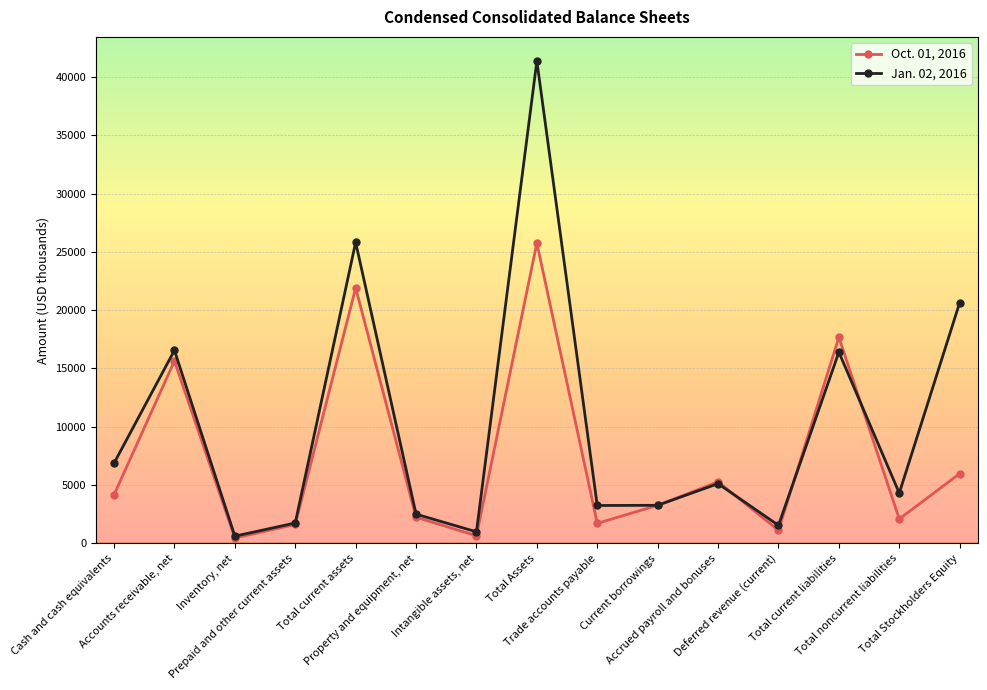

How many lines are shown in the chart?

2